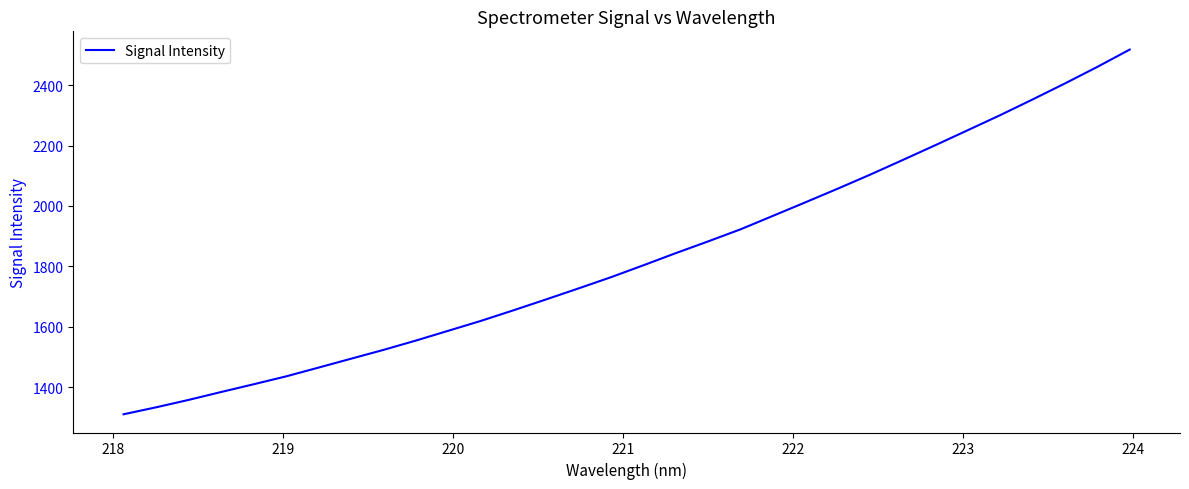

What is the difference between the maximum and minimum values?

1208.6